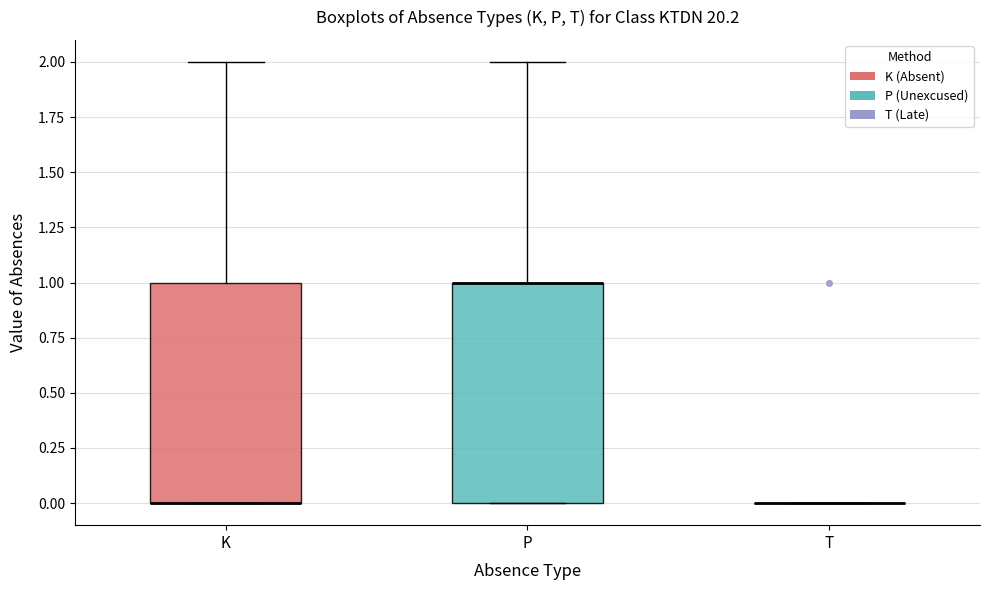

Reading left to right, read every box against the y-axis: the position of its median line, the range the box covers, and the ends of its whiskers. The values are not printed on the chart, so give them approximately, as read against the axis.

K: median 0 (drawn on the box's lower edge), box 0 to 1, whiskers 0 to 2
P: median 1 (drawn on the box's upper edge), box 0 to 1, whiskers 0 to 2
T: box collapsed to a line at 0, whiskers 0 to 0